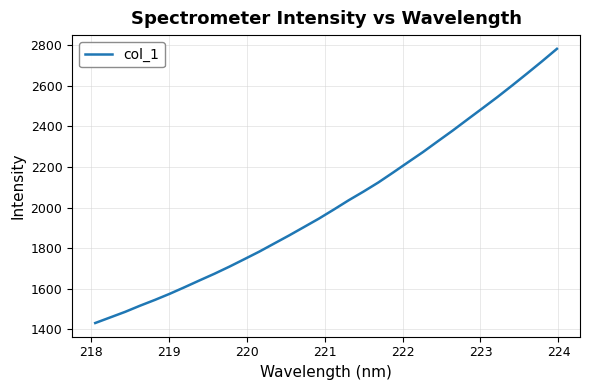

What is the difference between the maximum and minimum values?

1350.3